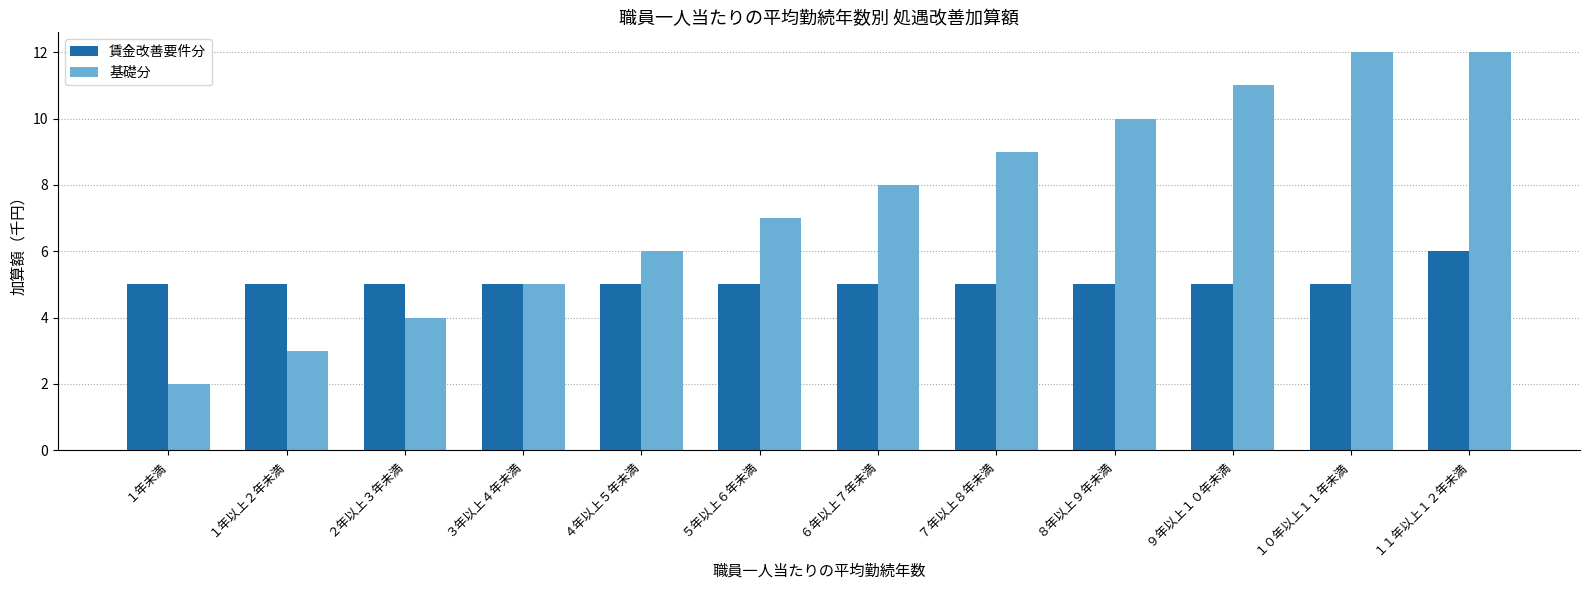

Rank the series at １年未満 from lowest to highest value.

基礎分, 賃金改善要件分